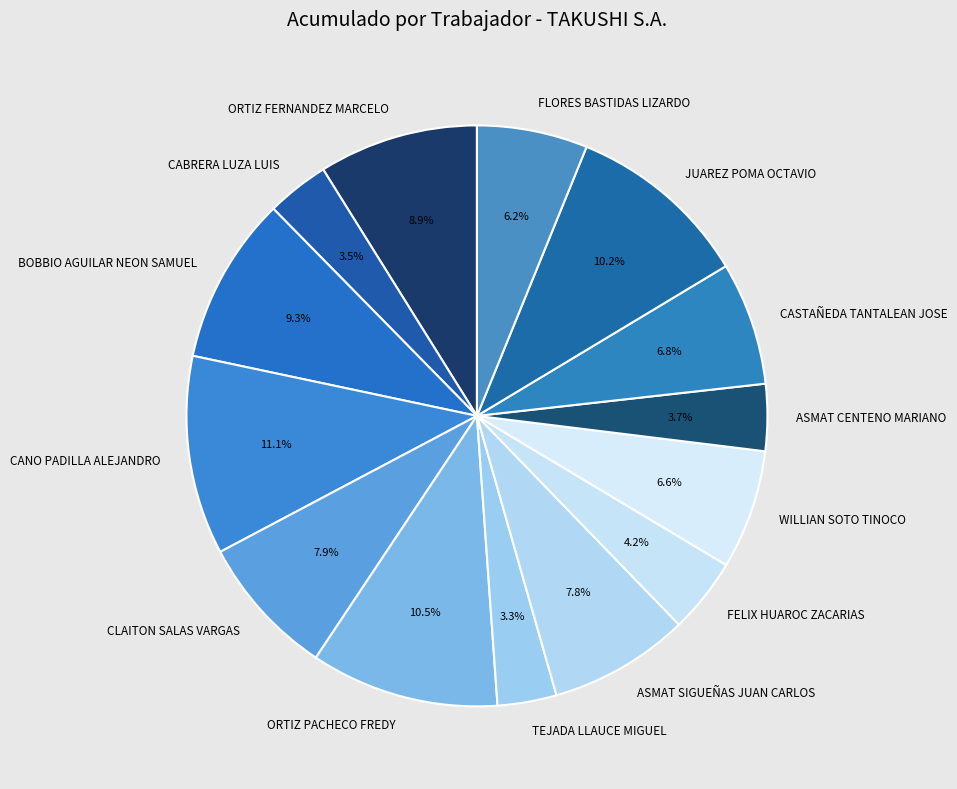

Combined, do CASTAÑEDA TANTALEAN JOSE and WILLIAN SOTO TINOCO account for over 50%?

No